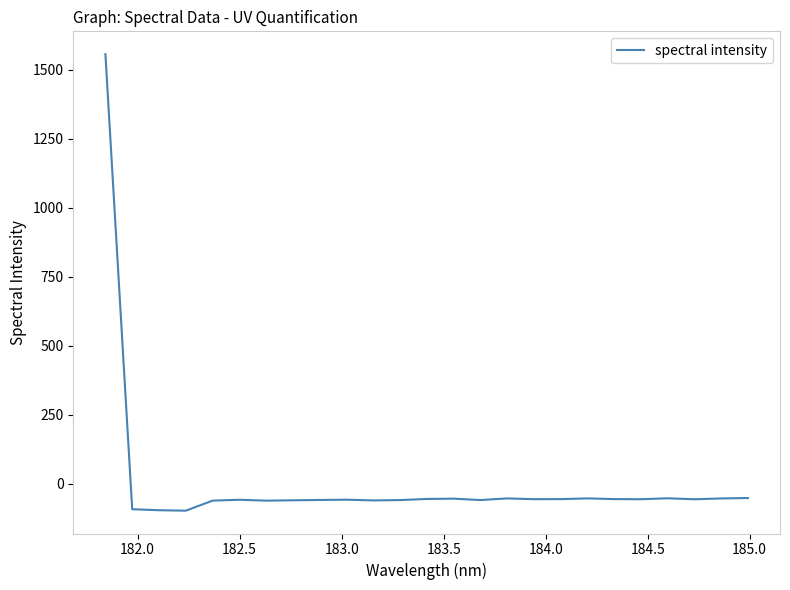

What is the smallest value displayed?

-97.1